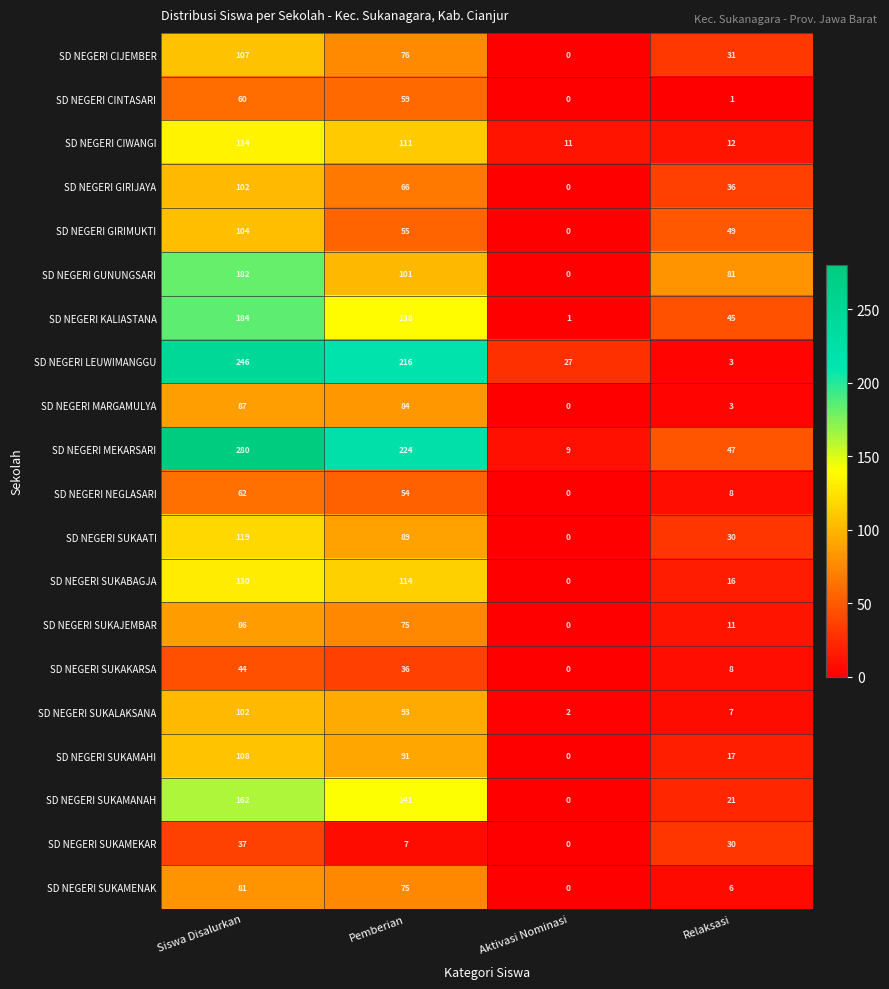

How many SD NEGERI MEKARSARI values are between 47 and 280?

3